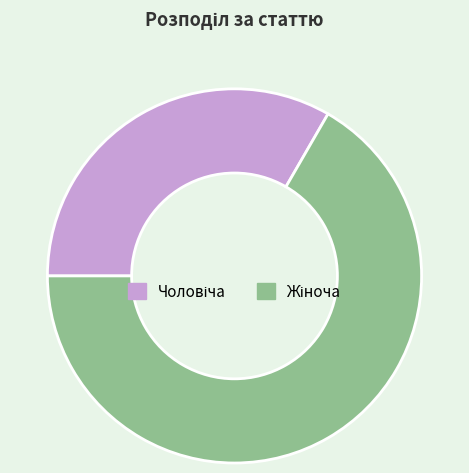

Count the number of slices in the pie.

2